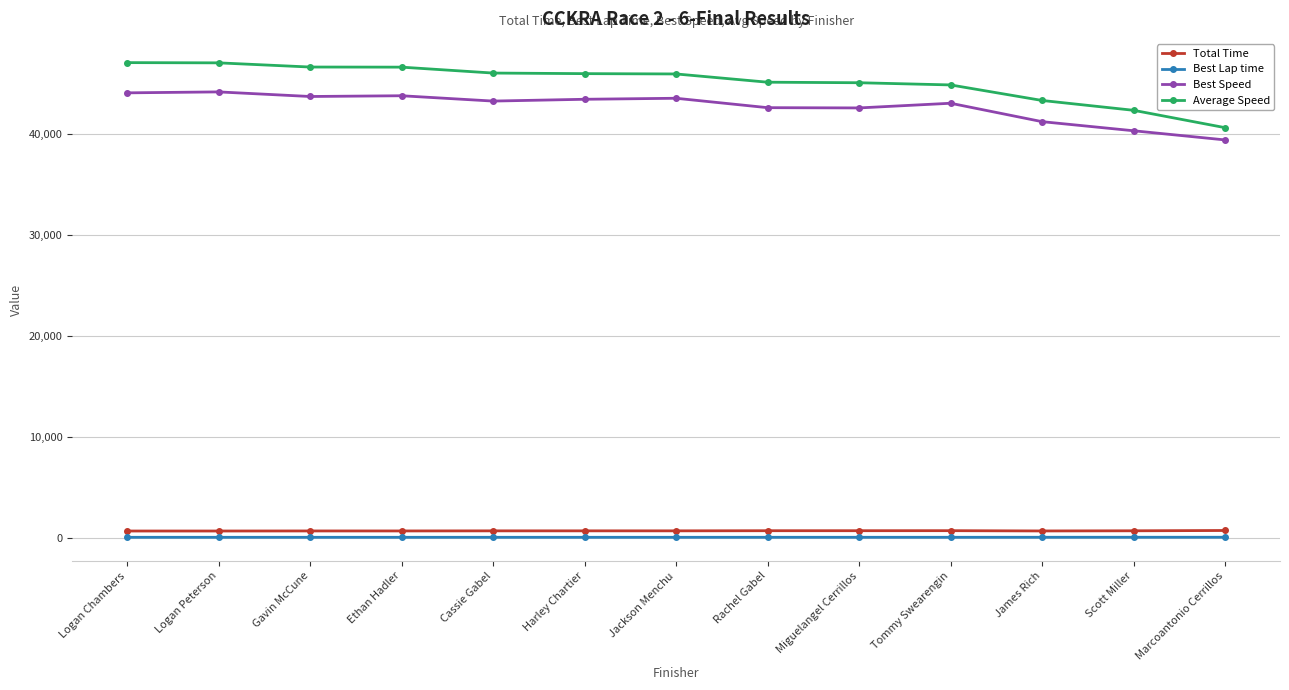

True or false: Average Speed and Best Speed intersect in this chart.

False